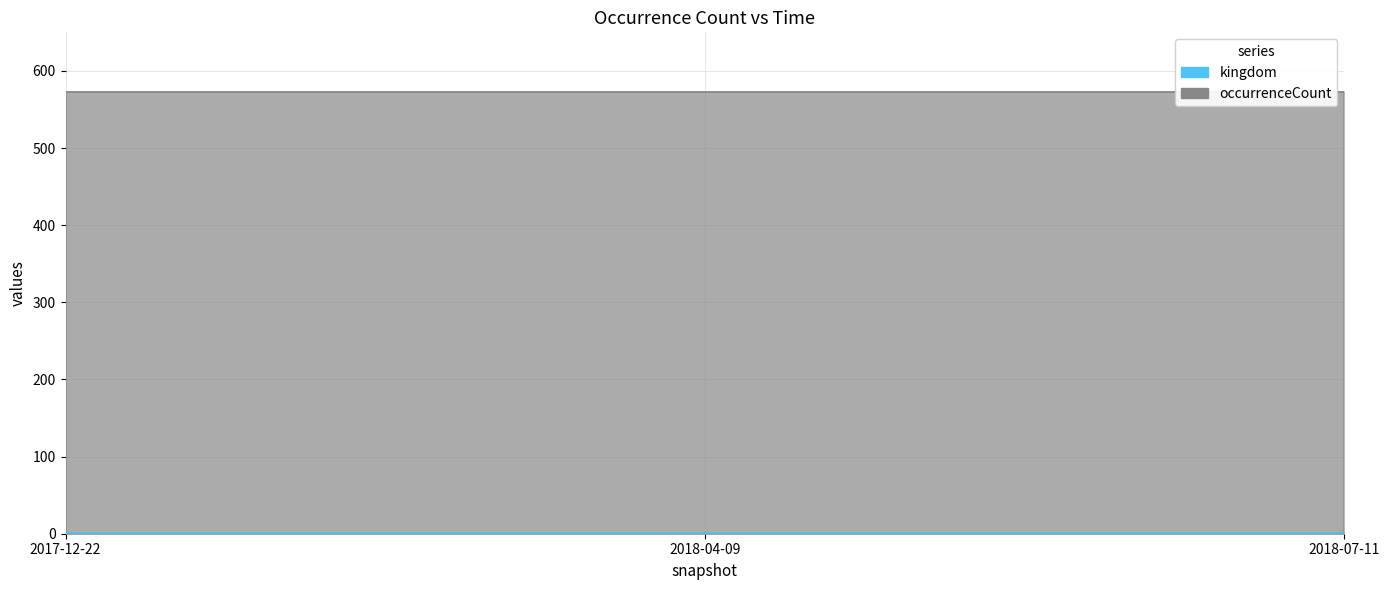

What position from the right is 2017-12-22?

3